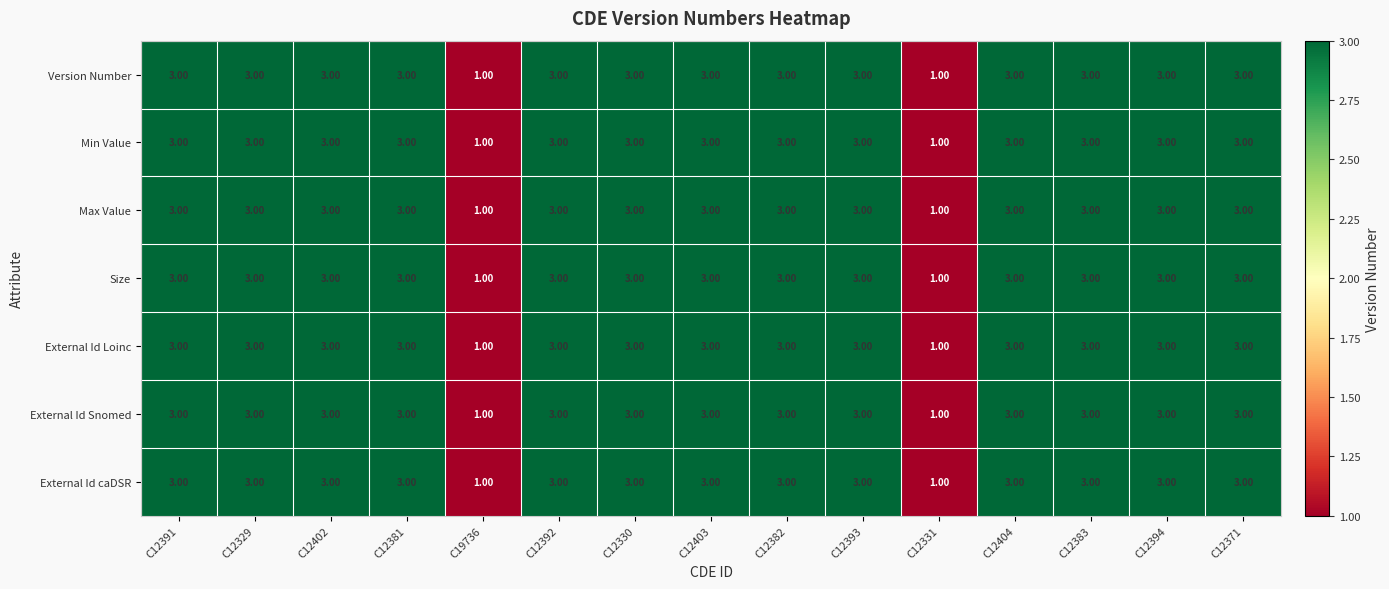

What is the total value across all series at C12402?

21